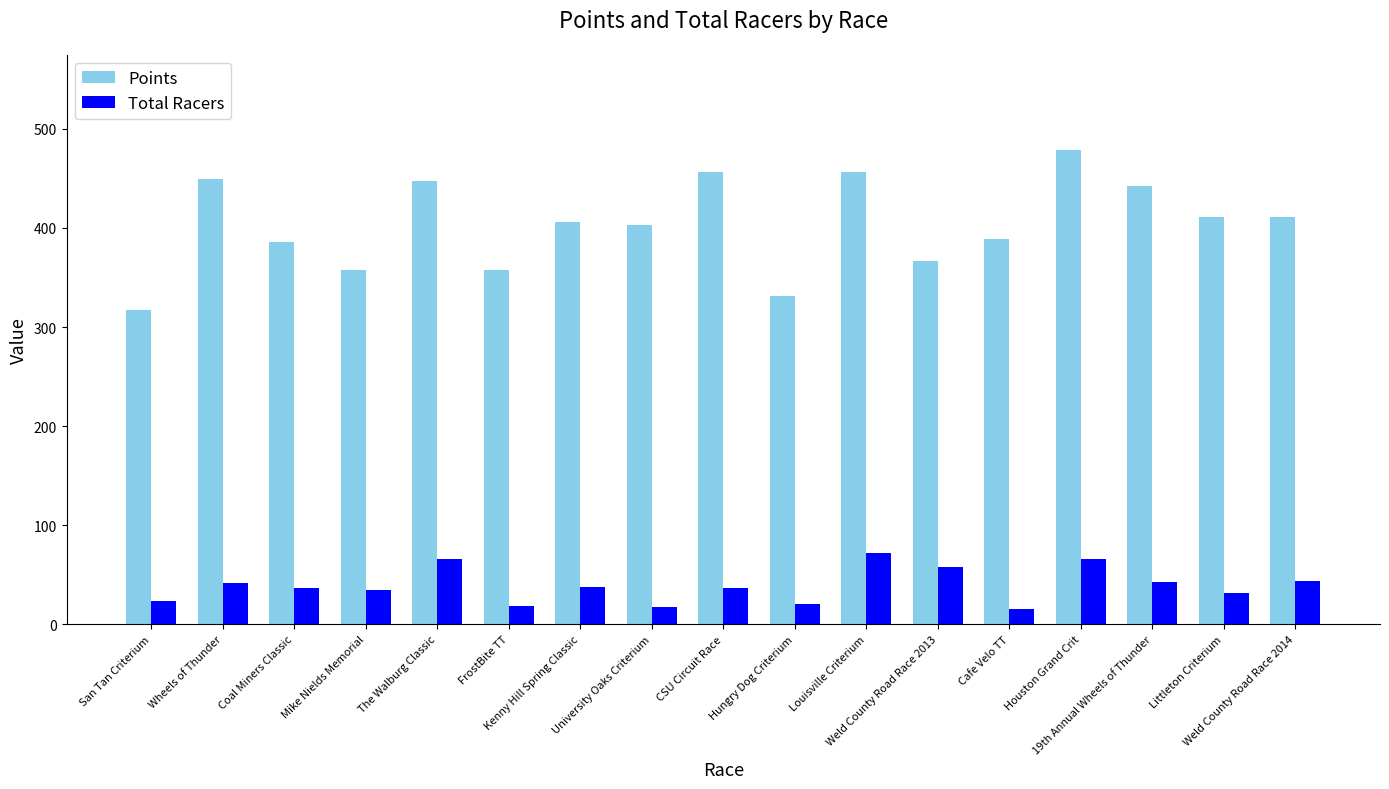

What is the maximum value for Points?

478.9